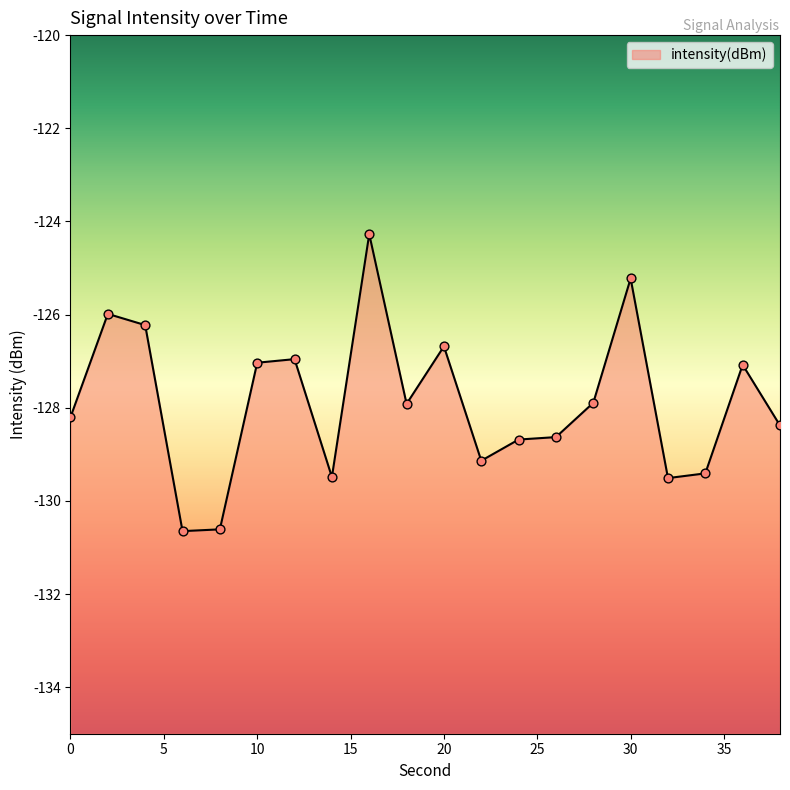

What is the change in value from 6 to 28?

+2.8